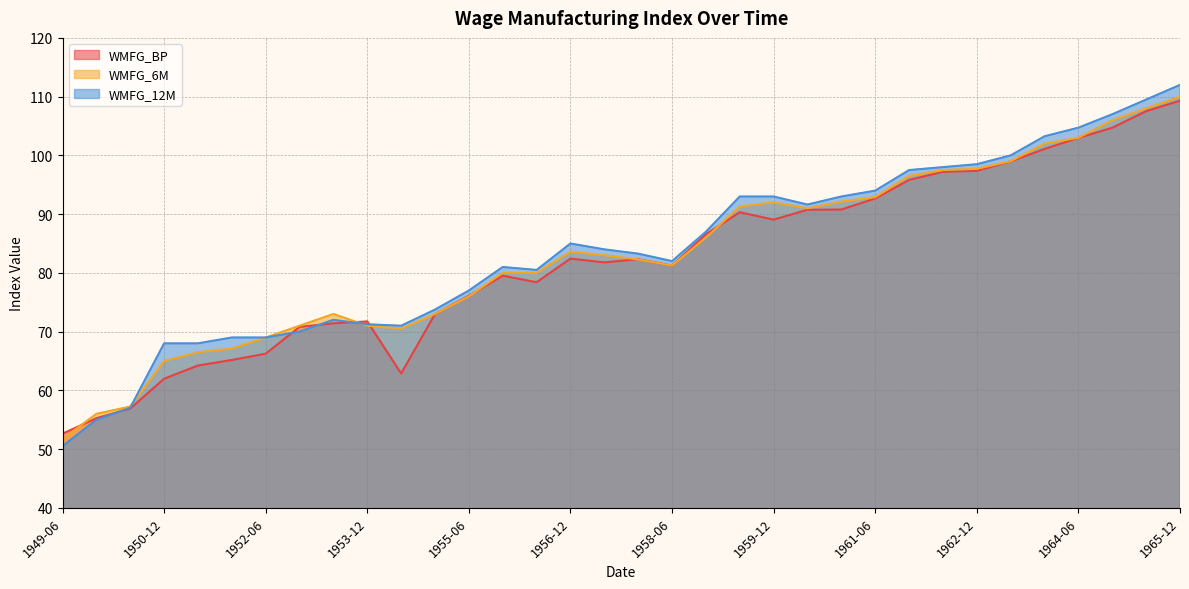

What is the label of the 29th point from the left?

1963-06